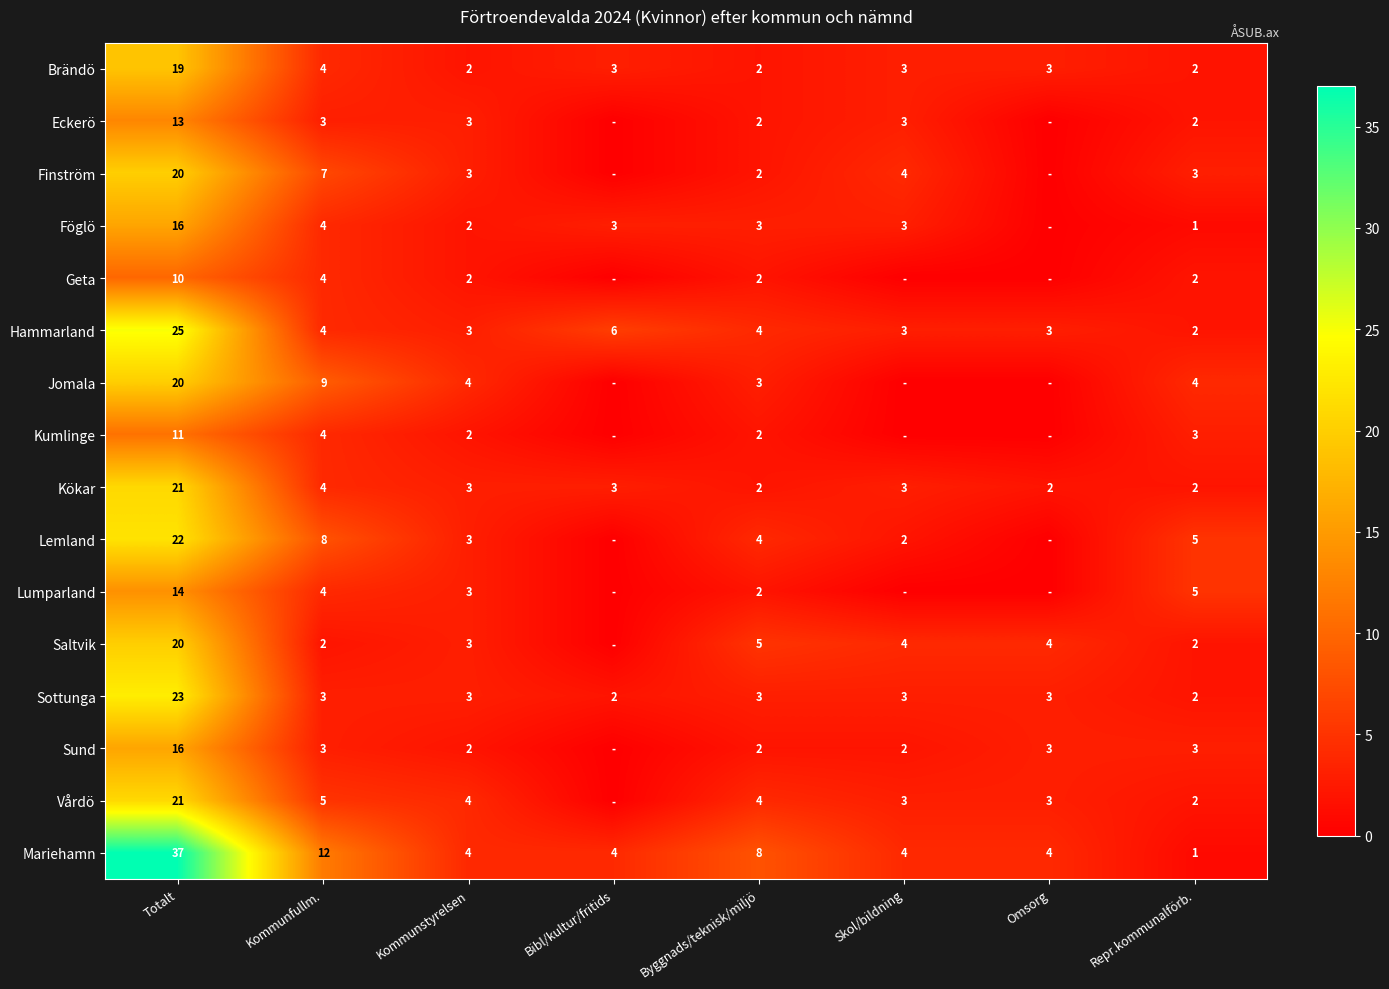

What is the sum of the Kökar values at Repr.kommunalförb. and Byggnads/teknisk/miljö?

4